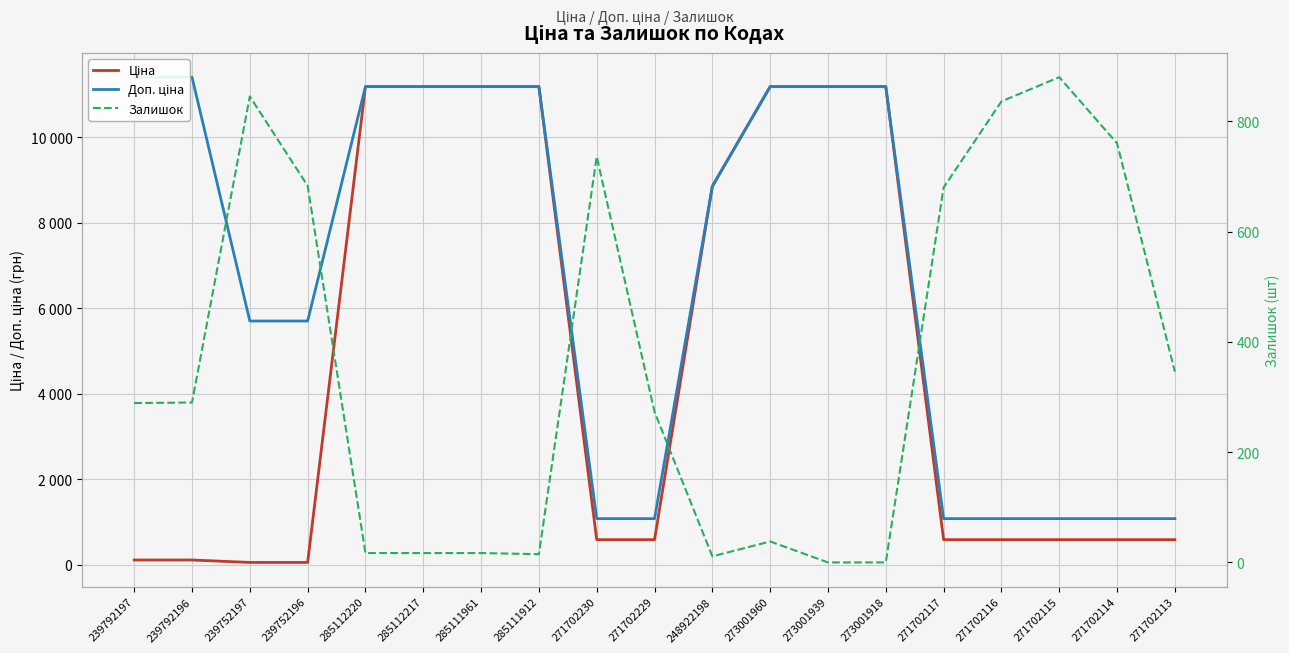

What is the approximate value of Ціна at 239792197?

114.1